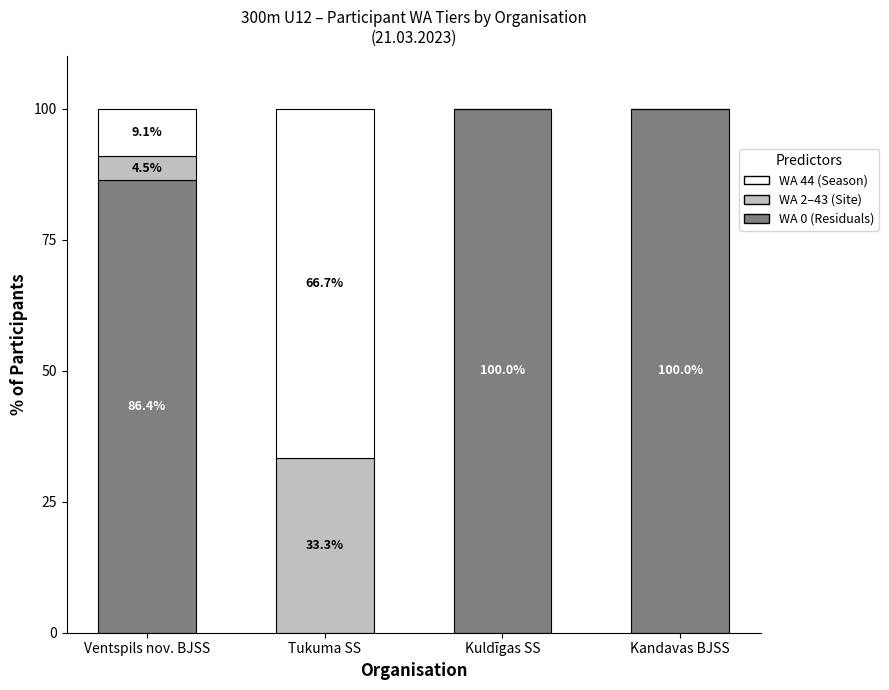

What is the total value across all series at Kuldīgas SS?

100.0